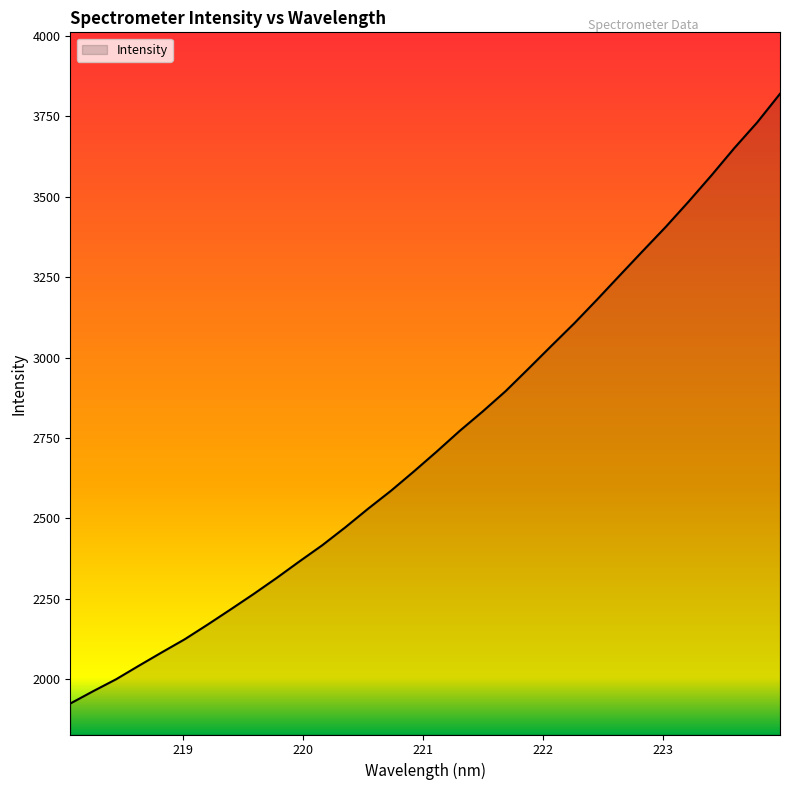

What is the maximum value shown in the chart?

3819.7